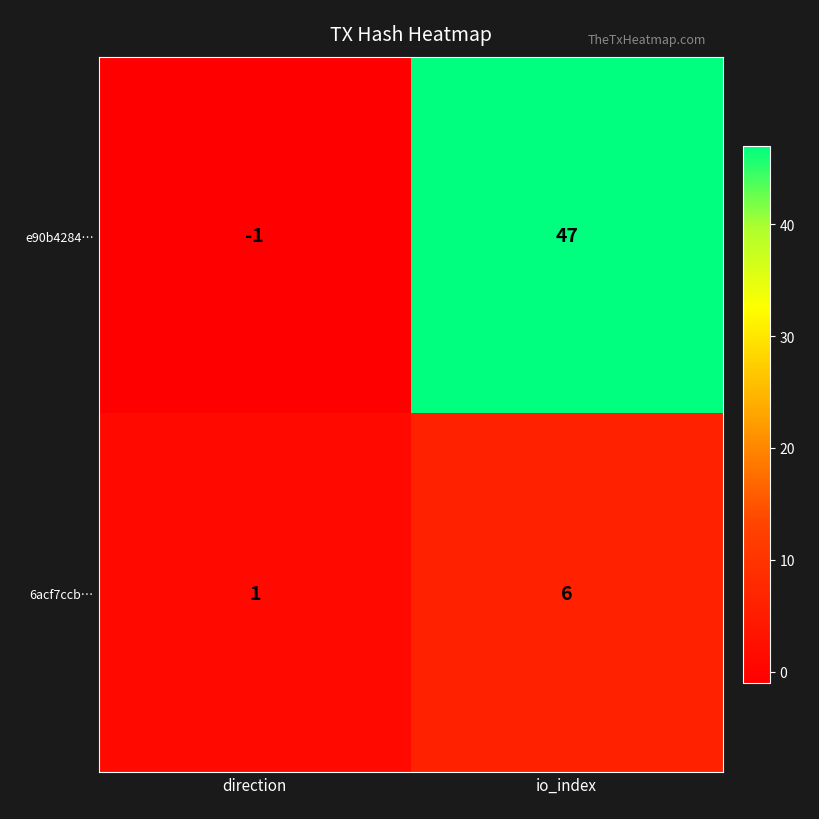

Rank the series by their maximum value, from lowest to highest.

6acf7ccb…, e90b4284…